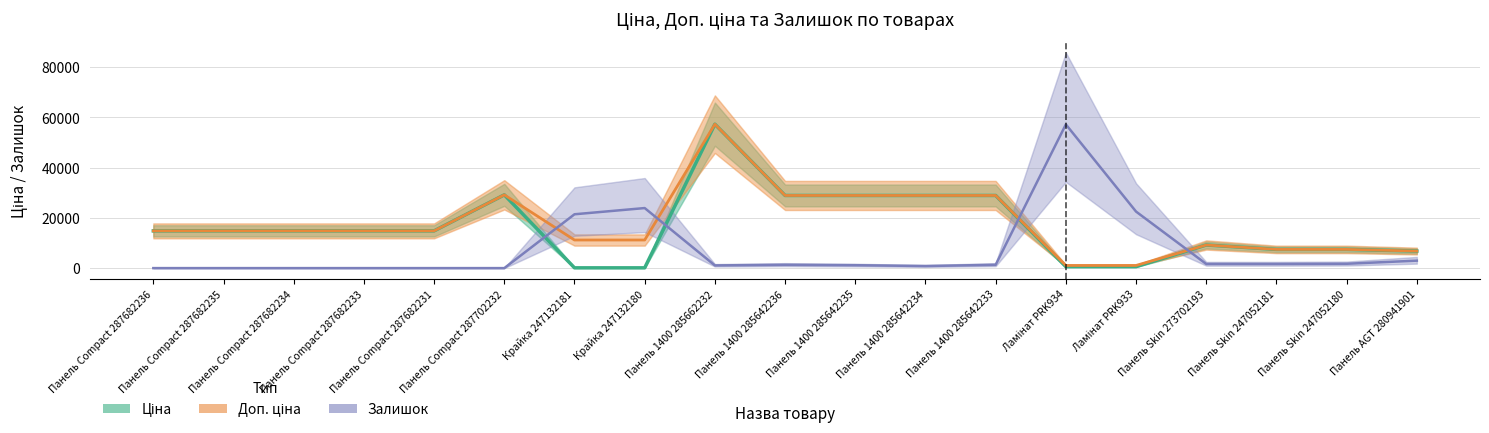

Read the Ціна value at Панель 1400 285642235.

28901.7